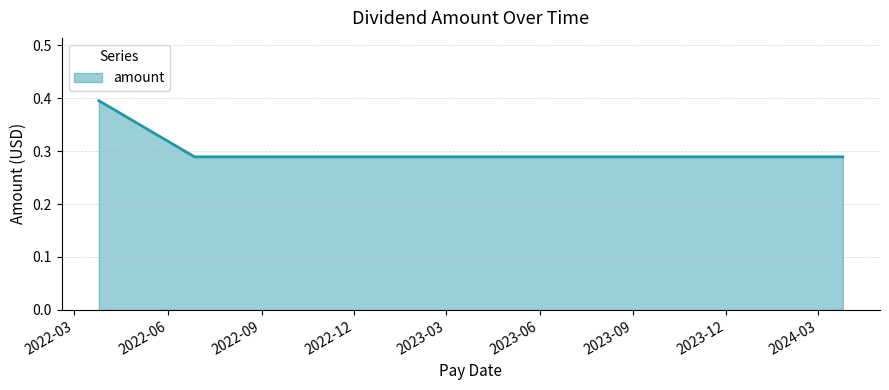

What is the maximum value shown in the chart?

0.4